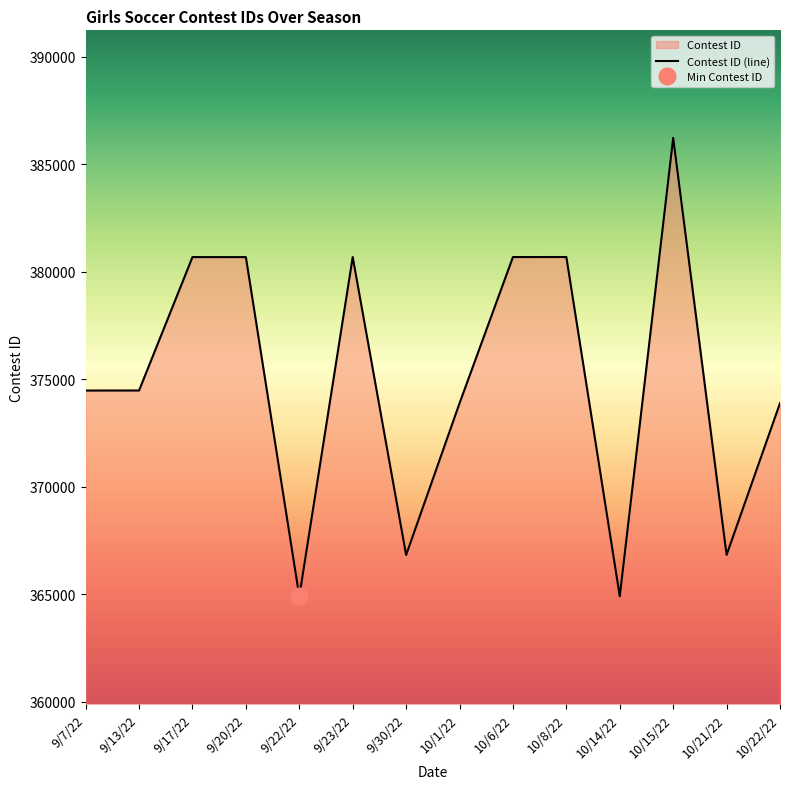

The value at 9/30/22 is 366830. True or false?

True